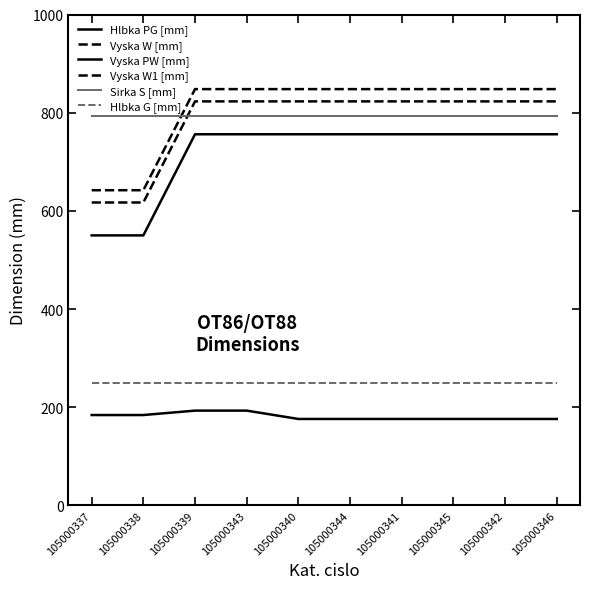

True or false: Vyska W1 [mm] and Vyska W [mm] intersect in this chart.

False